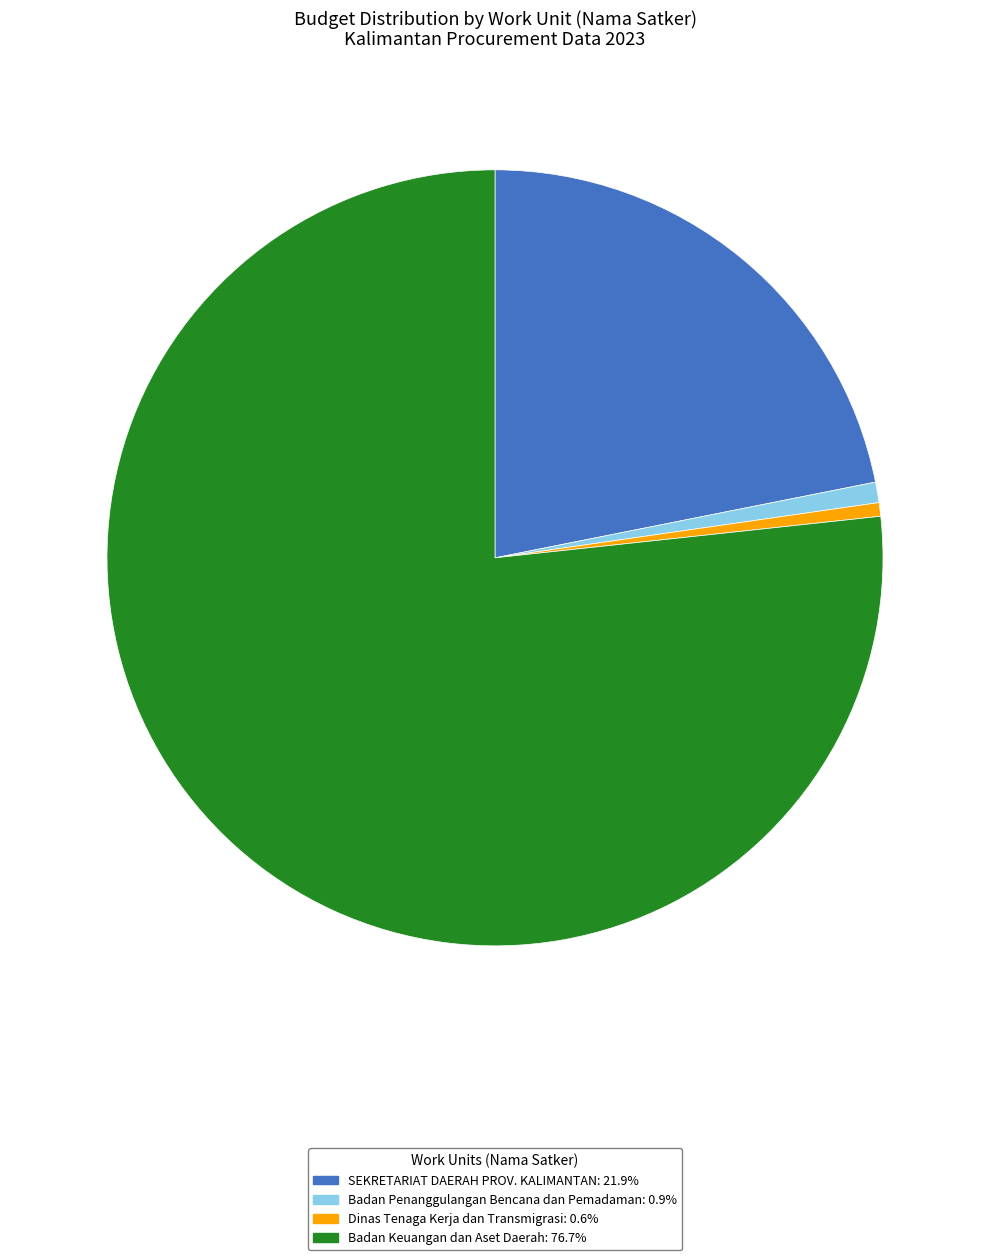

Is there any slice that represents more than half of the pie?

Yes